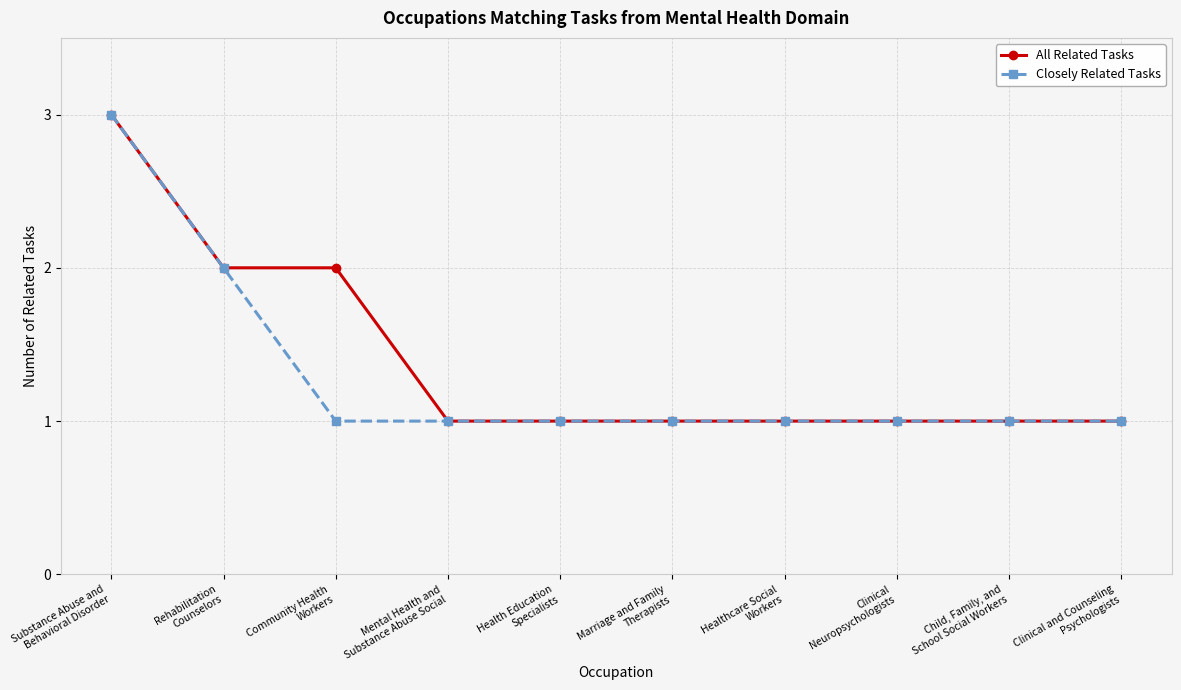

The value of Closely Related Tasks at Rehabilitation
Counselors is 3. True or false?

False